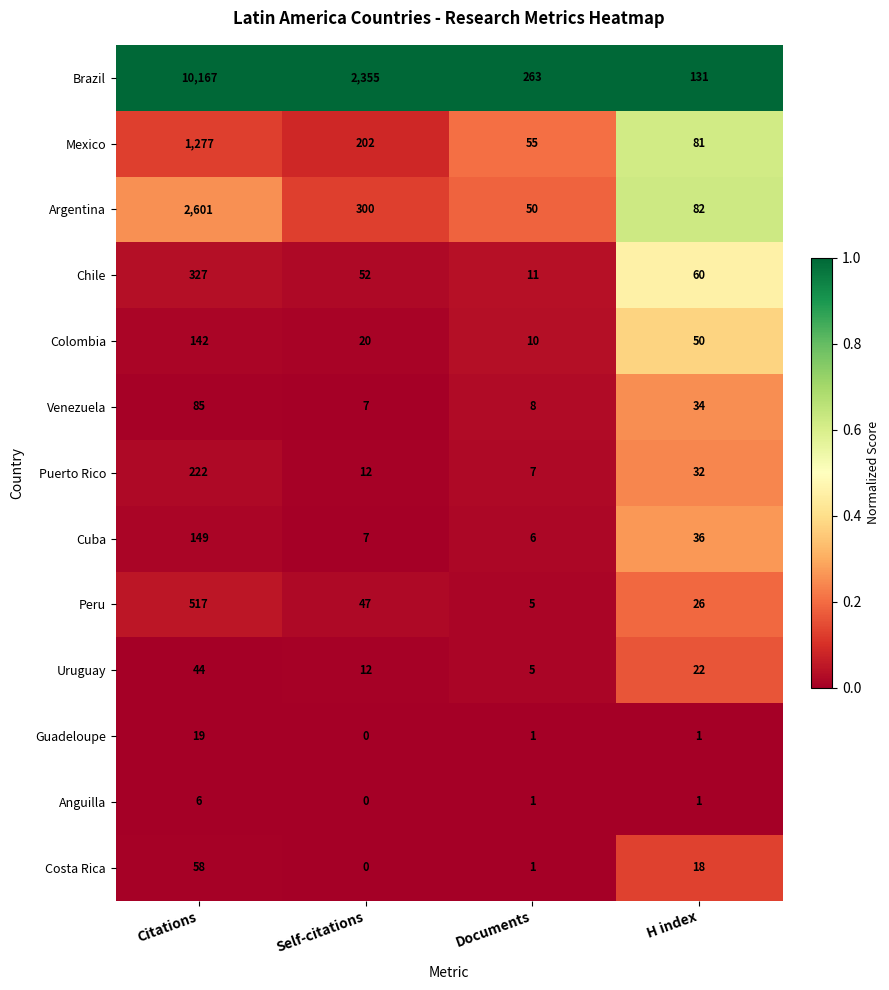

True or false: Anguilla has a value of 6 at Citations.

True